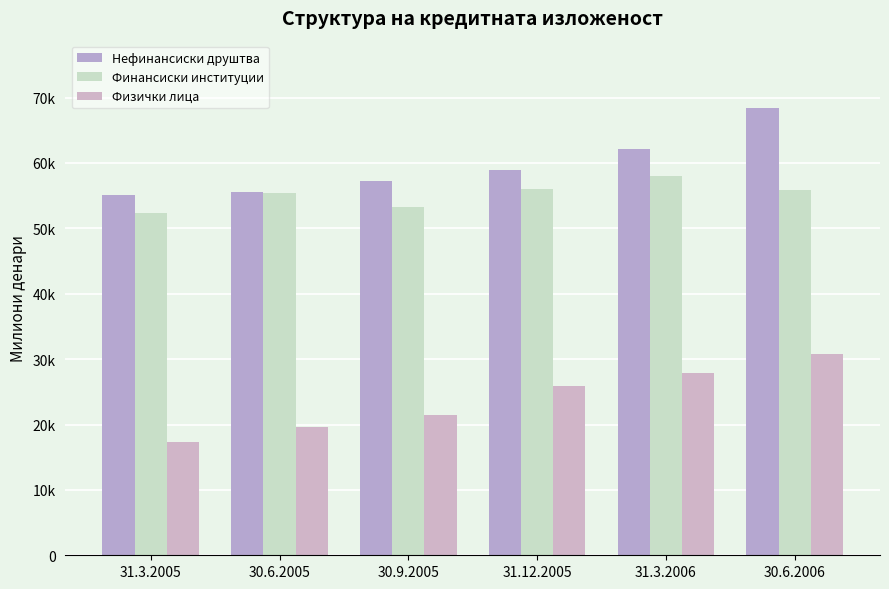

What is the label of the 6th bar from the left?

30.6.2006